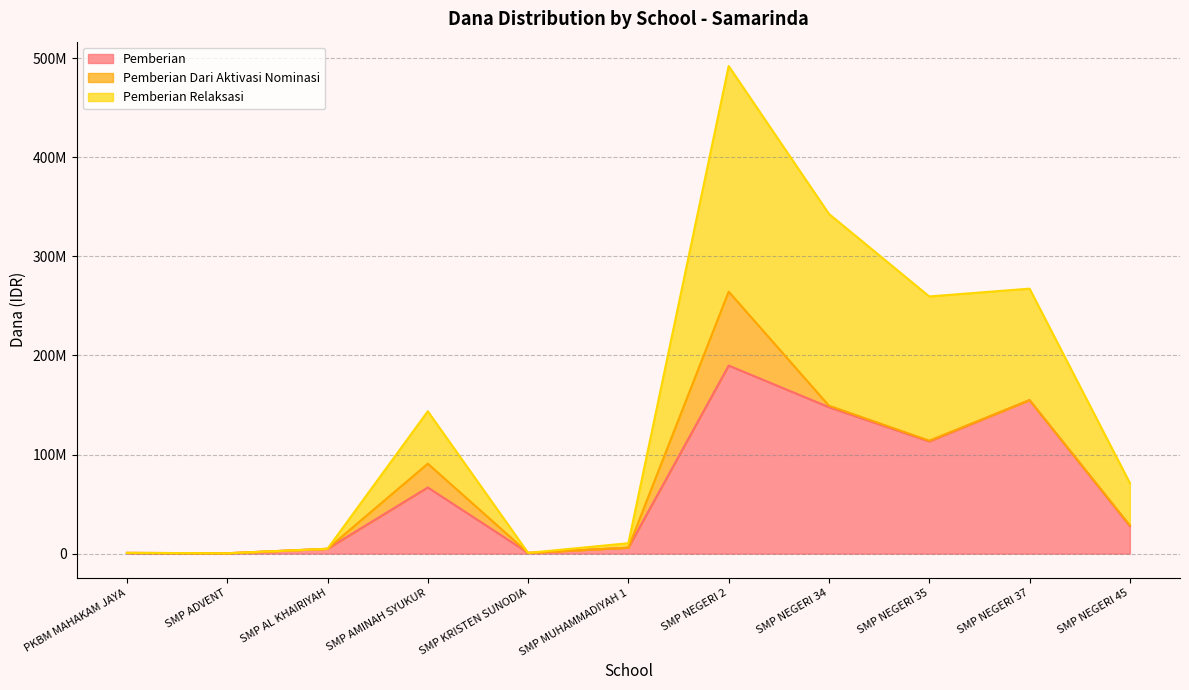

At which label does Pemberian reach its peak?

SMP NEGERI 2